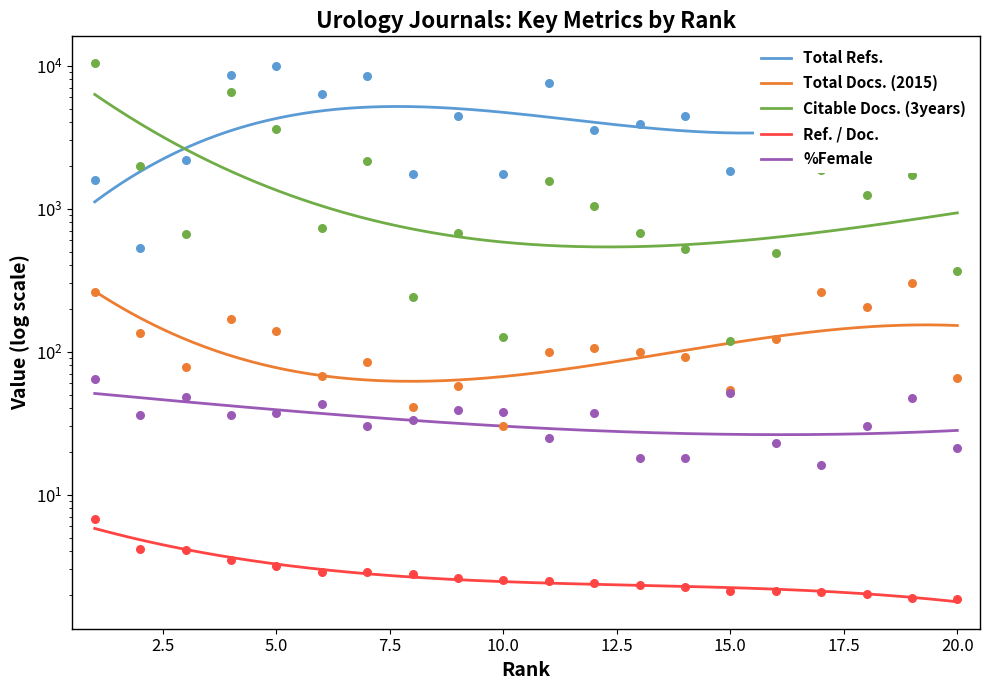

At how many categories does at least one series exceed 9059?

3